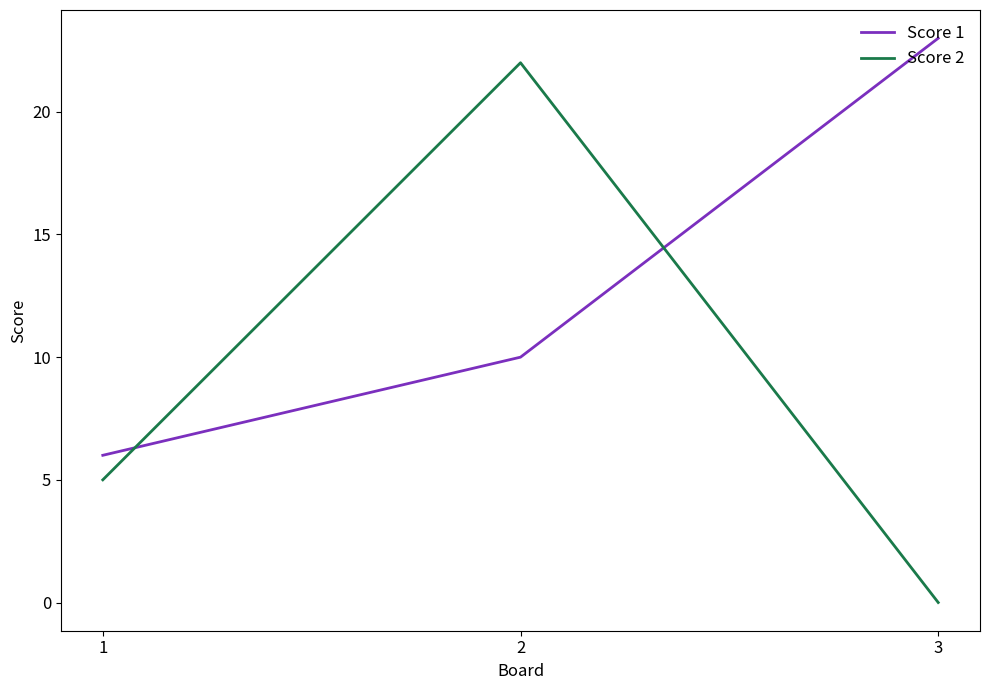

Reading right to left, extract all data points from this chart.

Score 1: 23	10	6
Score 2: 0	22	5